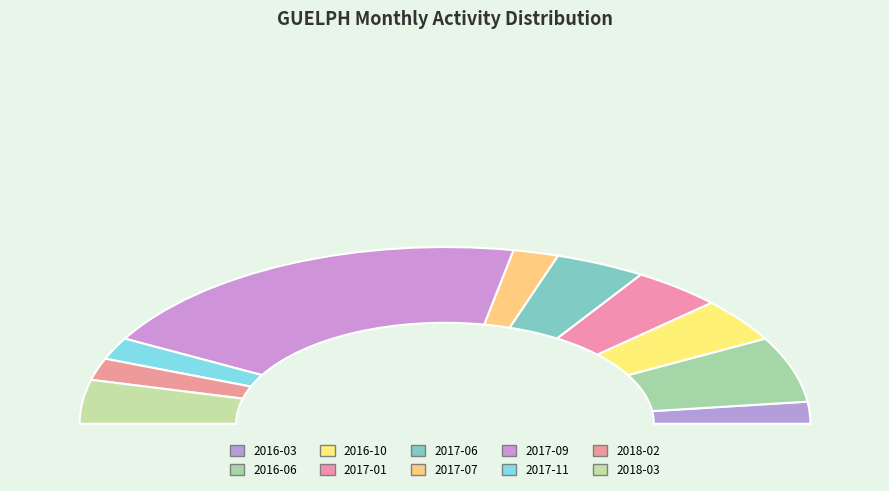

Is 2017-11 the majority of the pie?

No